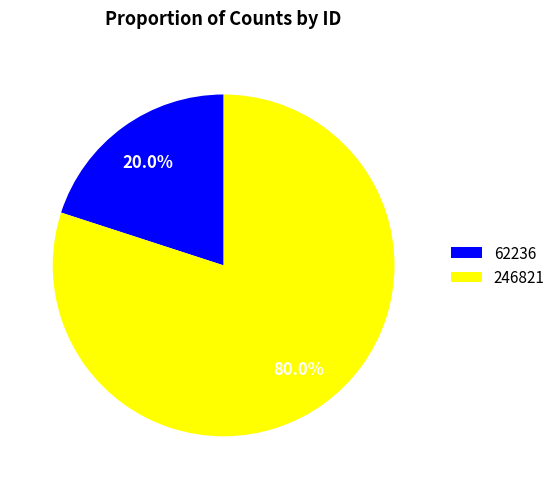

Is it true that 246821 is 73% of the pie?

False